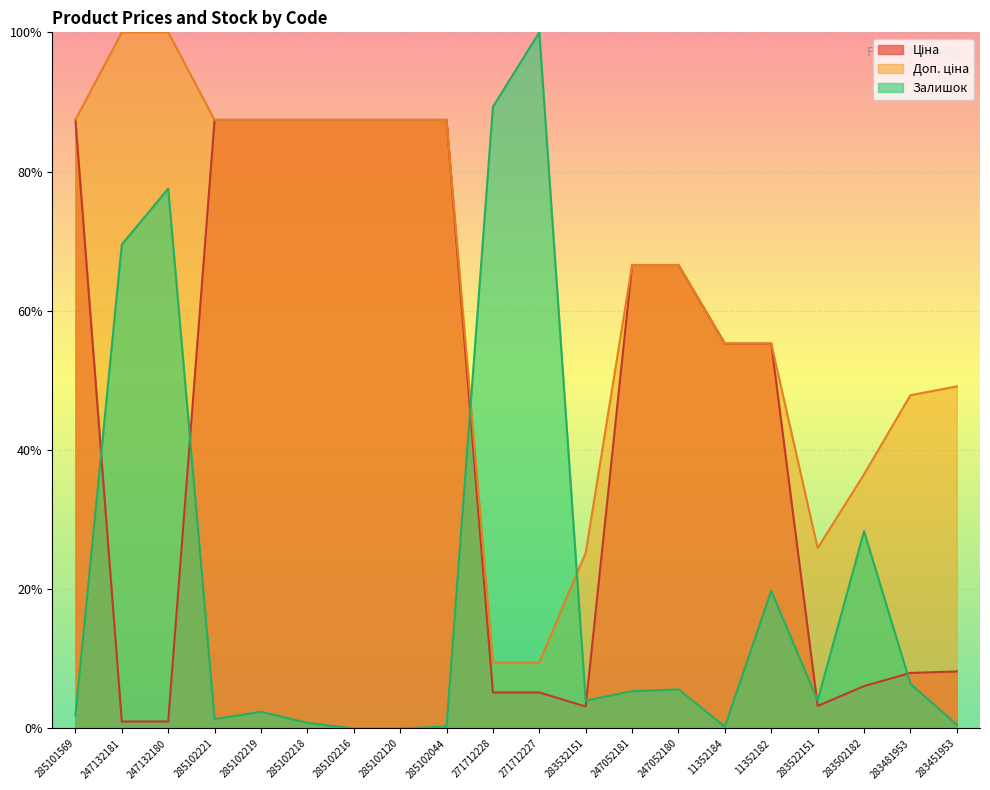

Which has a higher value, 283532151 or 283451953?

283451953